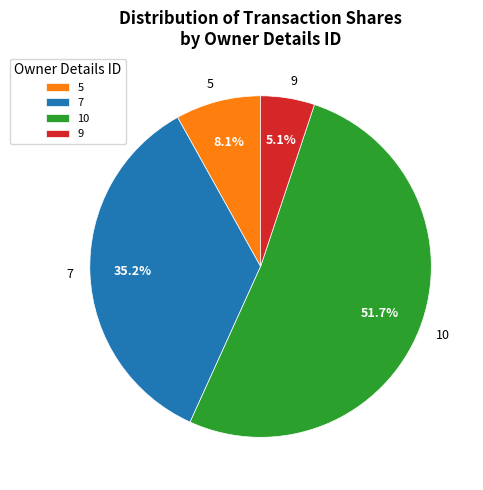

What portion of the pie excludes 7?

64.8%